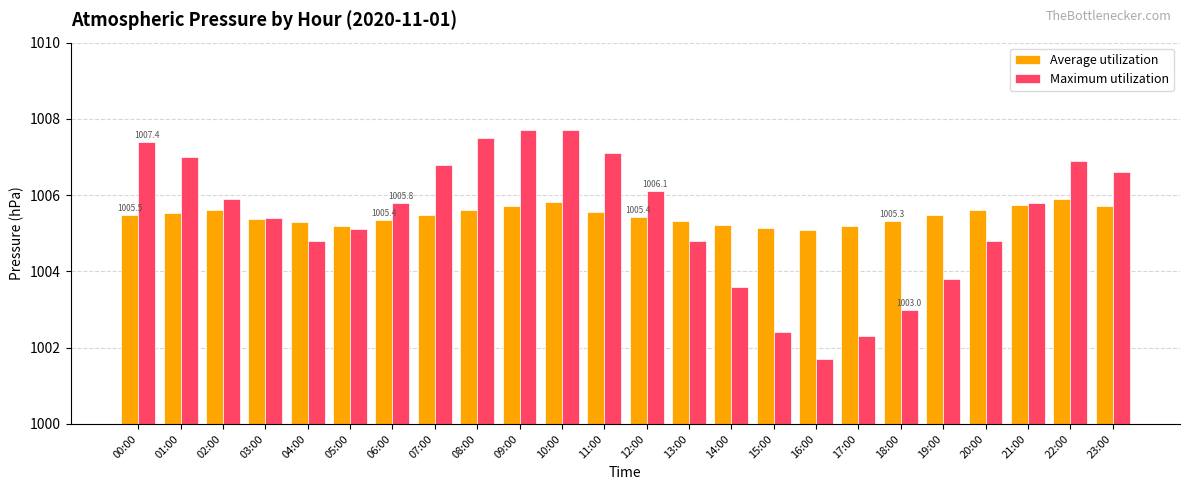

Is the value of Average utilization at 23:00 greater than the value of Maximum utilization at 16:00?

Yes